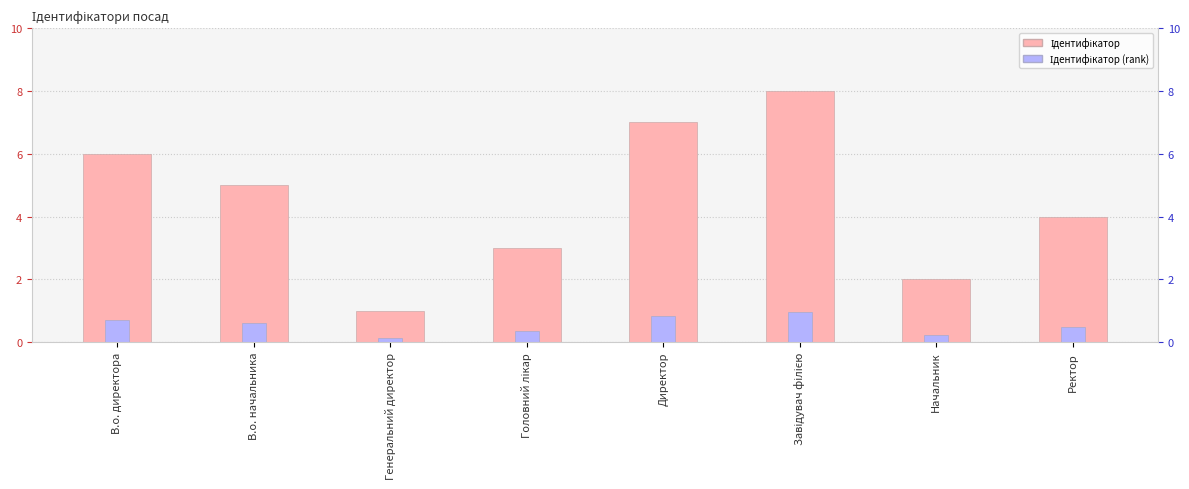

How many values in the Ідентифікатор series exceed 5?

3